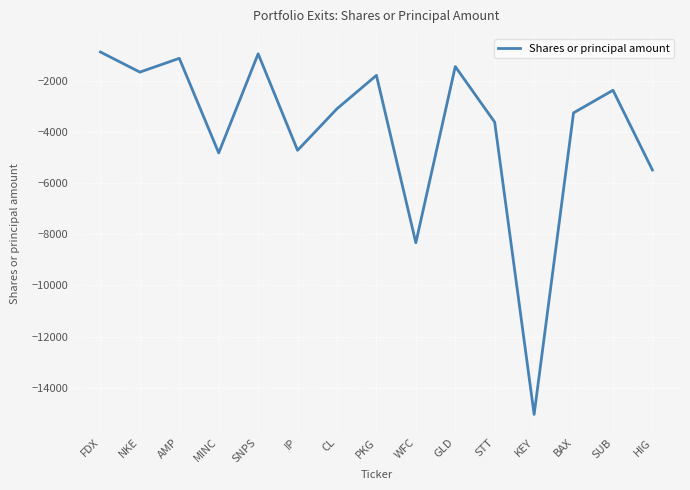

Reading left to right, extract all data points from this chart.

-877	-1663	-1124	-4823	-947	-4721	-3095	-1790	-8335	-1445	-3620	-15046	-3256	-2372	-5488